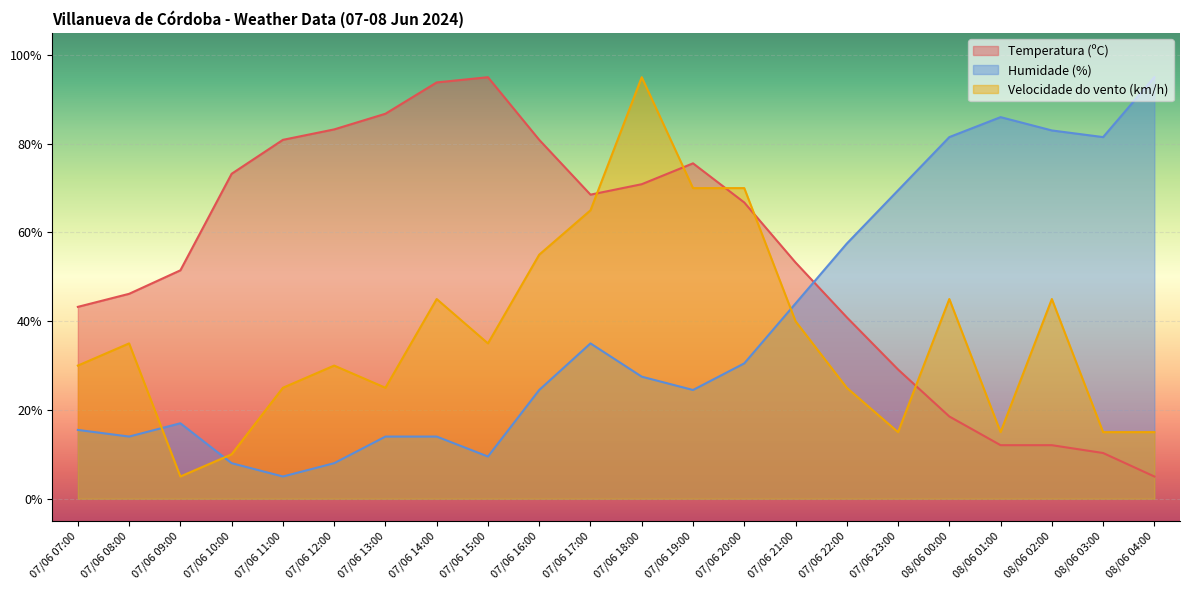

What is the label of the 2nd point from the right?

08/06 03:00